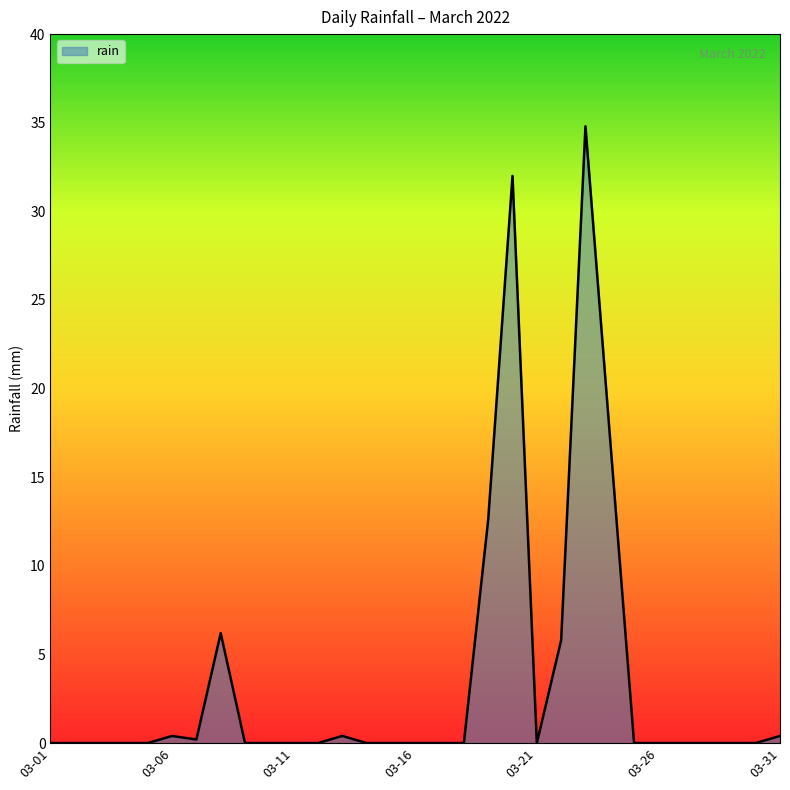

What is the greatest value displayed?

34.8